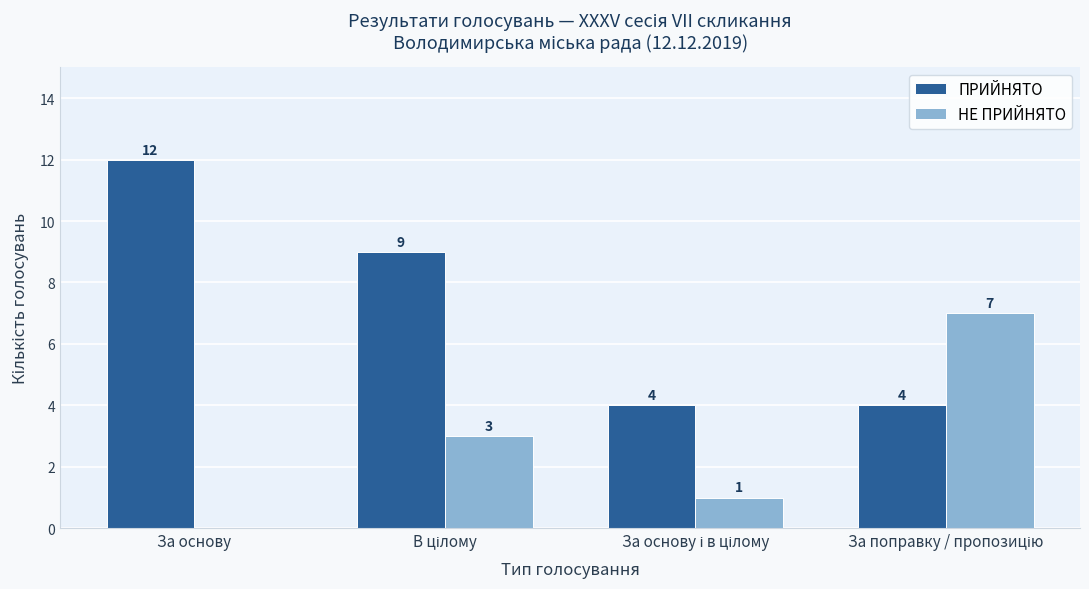

What value does the ПРИЙНЯТО series have at За основу?

12